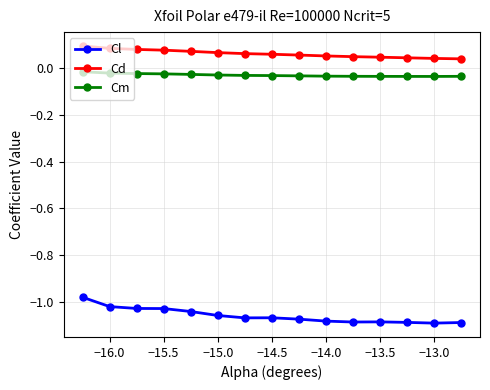

What is the sum of all Cm values?

-0.5